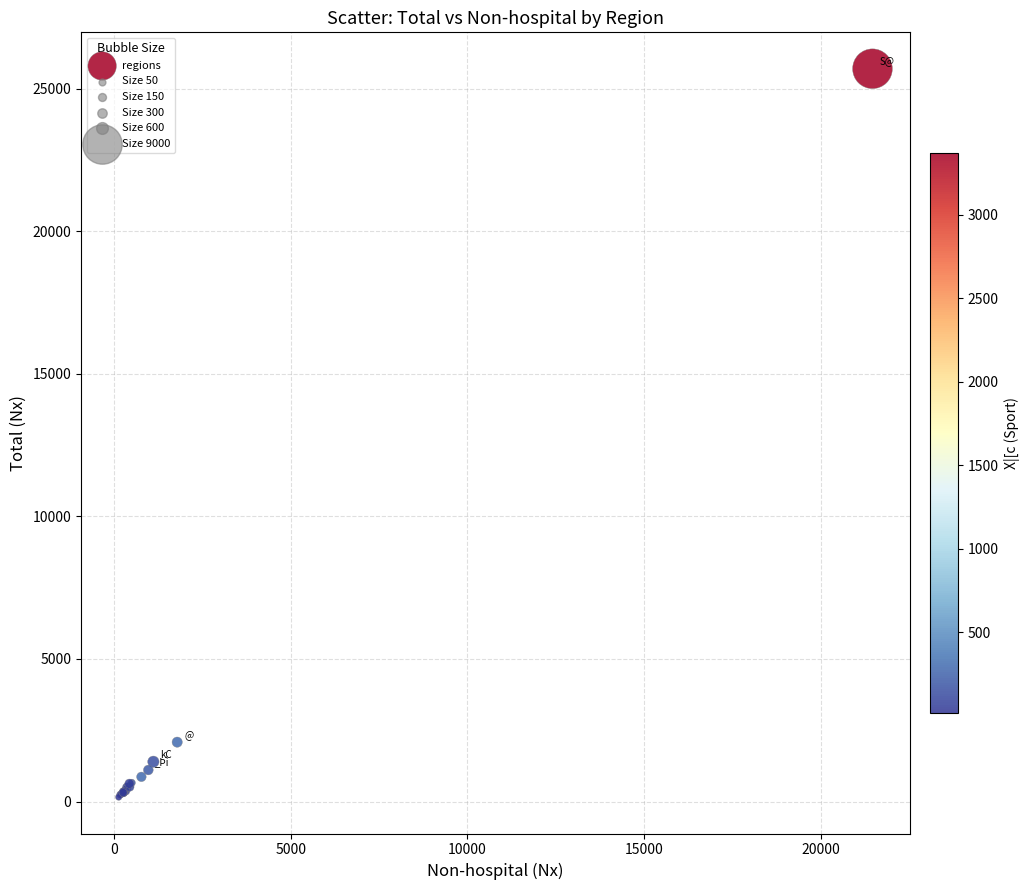

What Y value in the scatter plot is closest to 12929?

2082